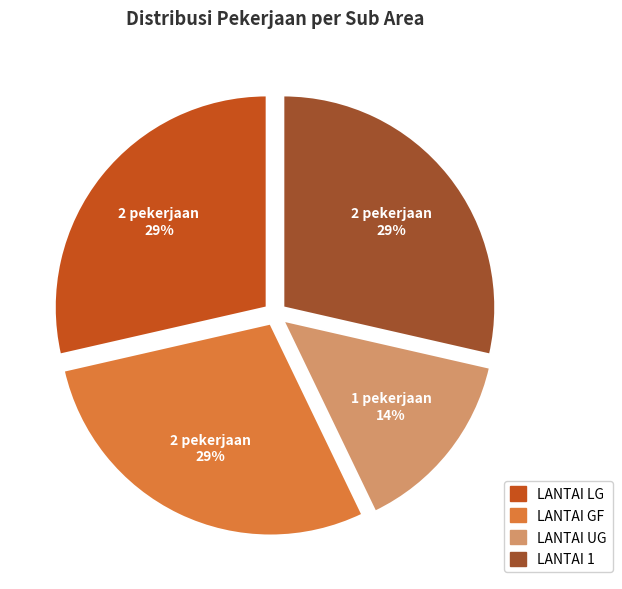

Does LANTAI 1 represent more than half of the total?

No